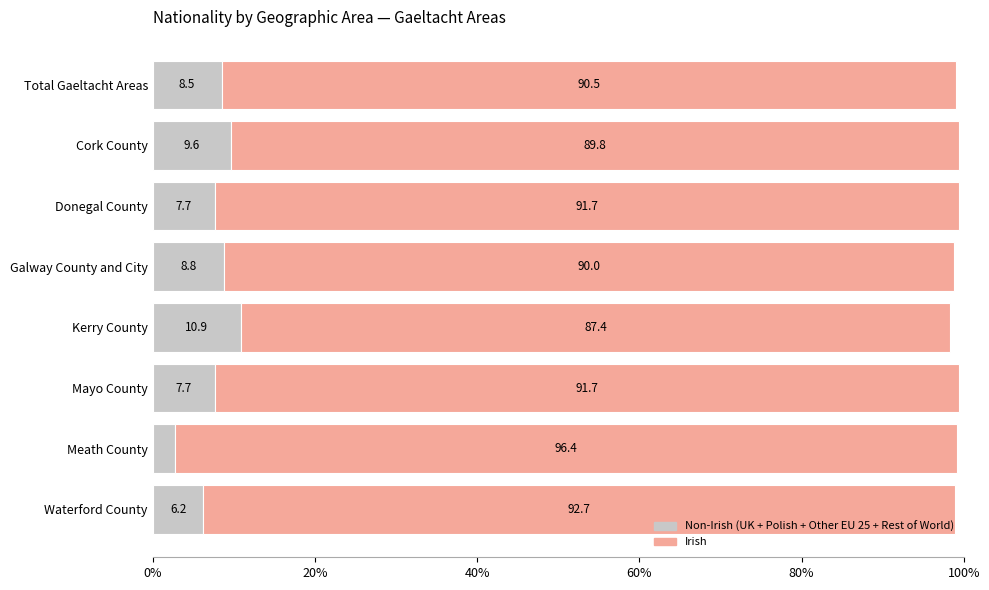

What is the total value across all series at Mayo County?

99.4